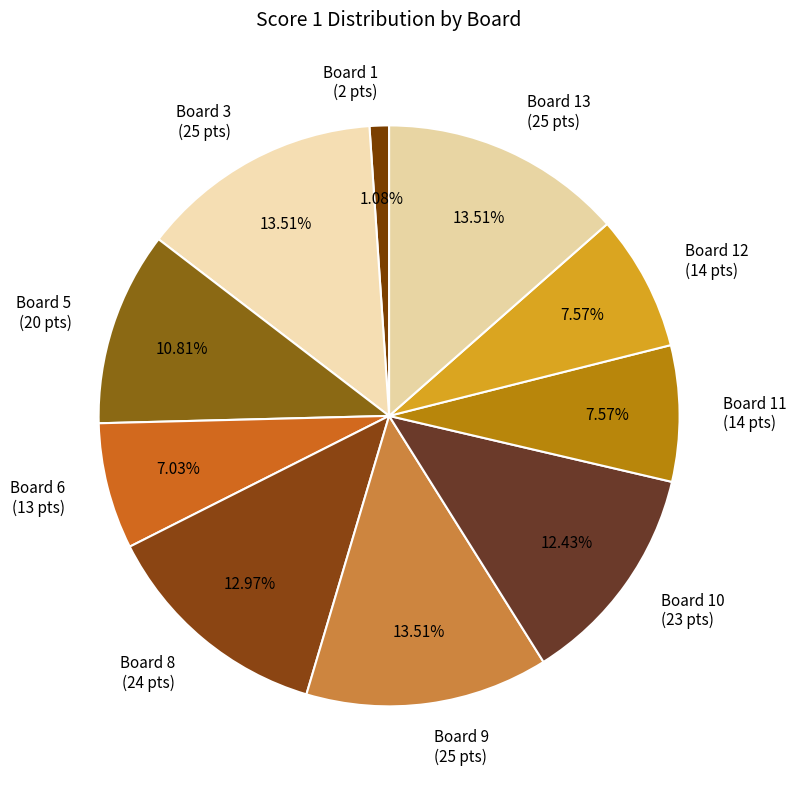

How many segments does this pie chart have?

10